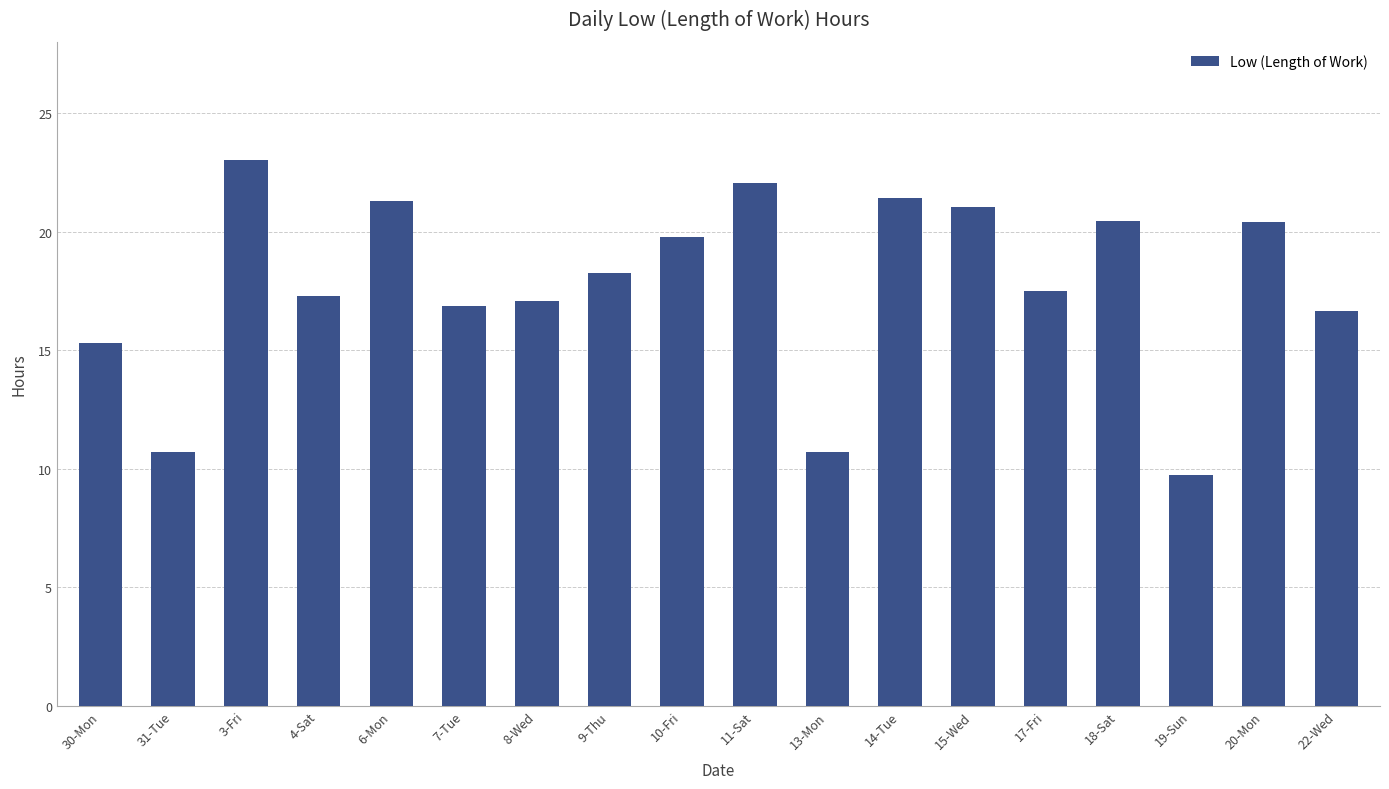

What is the sum of all values?

319.5